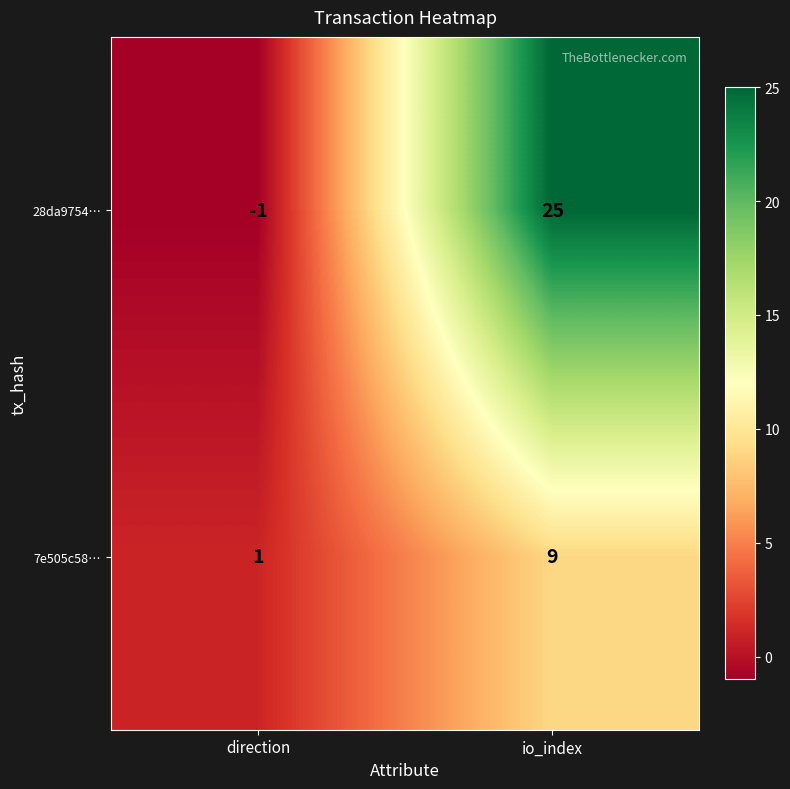

What is the average value of the 28da9754… series?

12